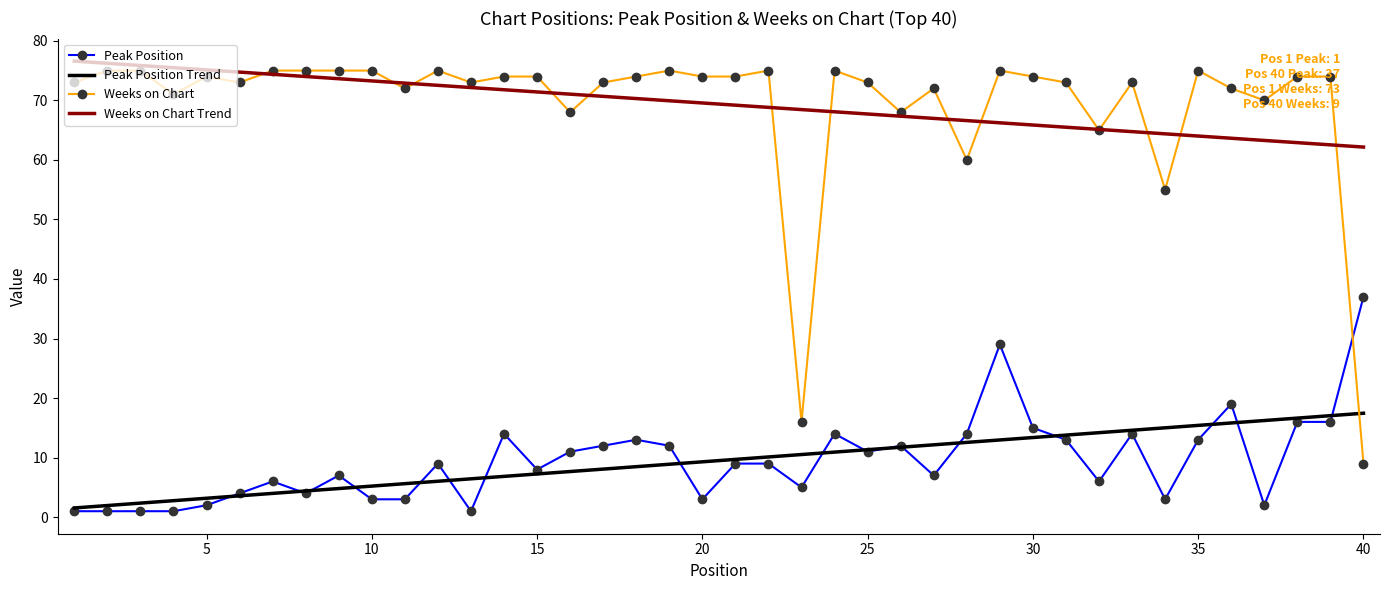

Which series has the largest range (max minus min)?

Weeks on Chart